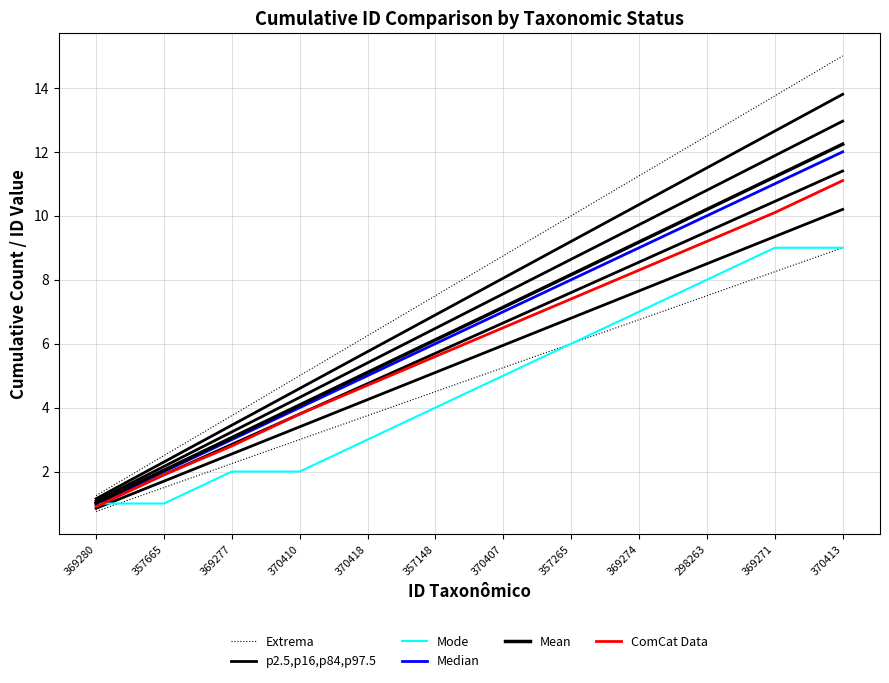

What is the minimum value shown in the chart?

0.9